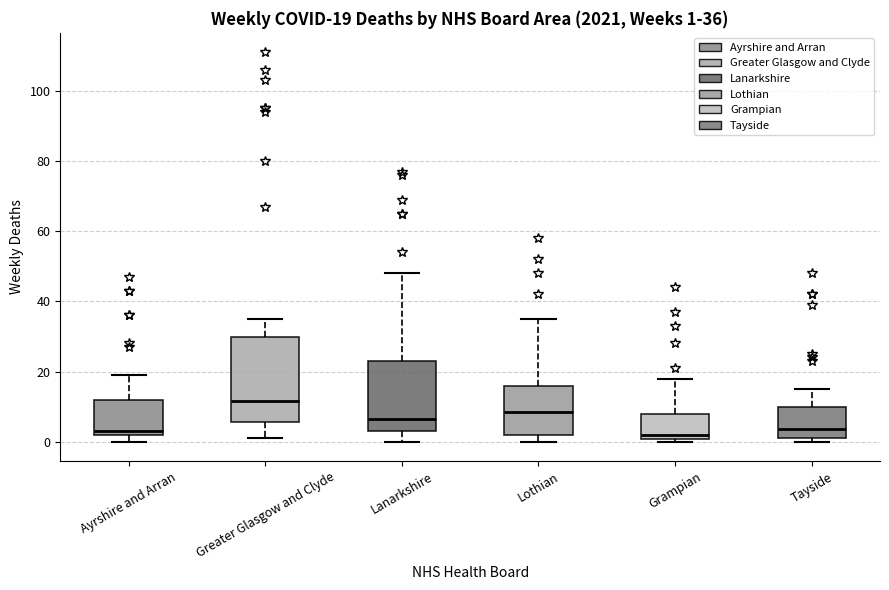

Comparing the boxes themselves (not the whiskers), which one is the tallest?

Greater Glasgow and Clyde